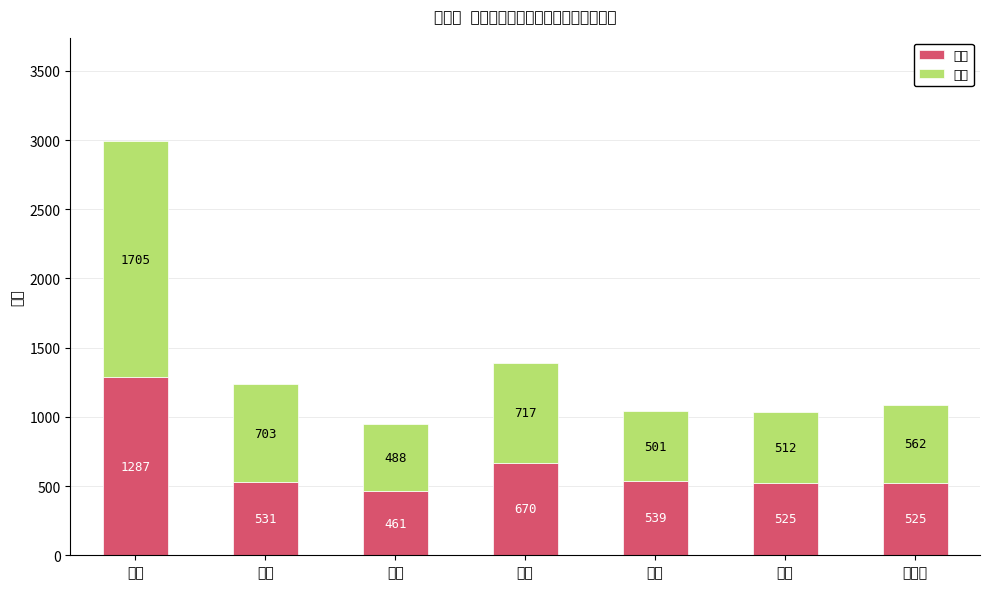

List the series in order of their peak value, lowest first.

転出, 転入